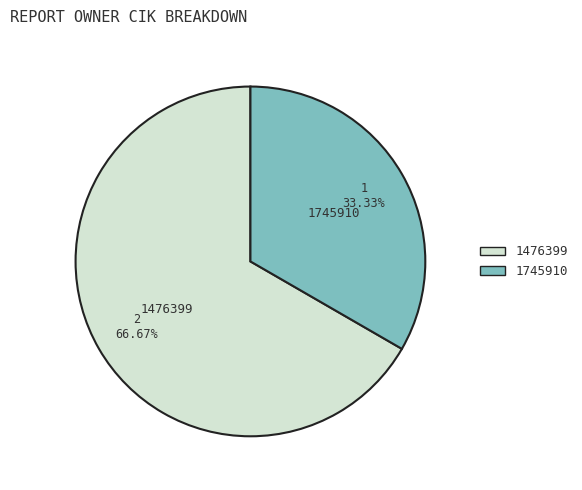

Is 1476399 the majority of the pie?

Yes